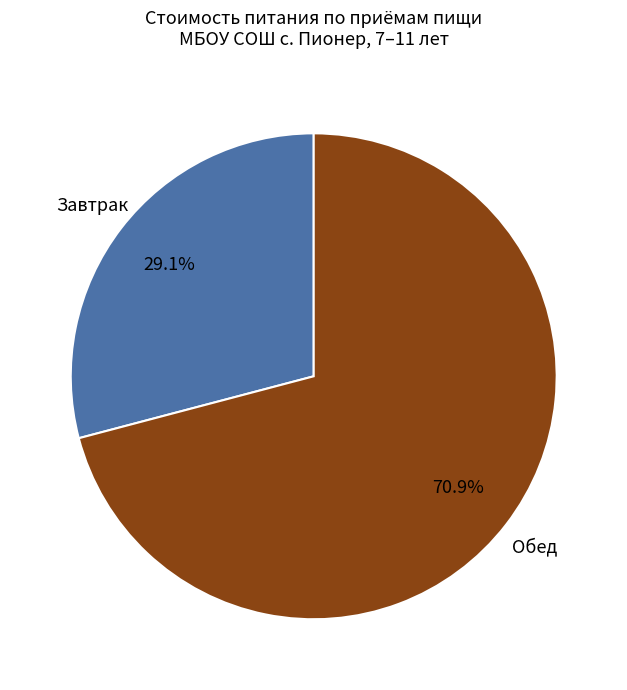

Rank the categories by value from highest to lowest.

Обед, Завтрак